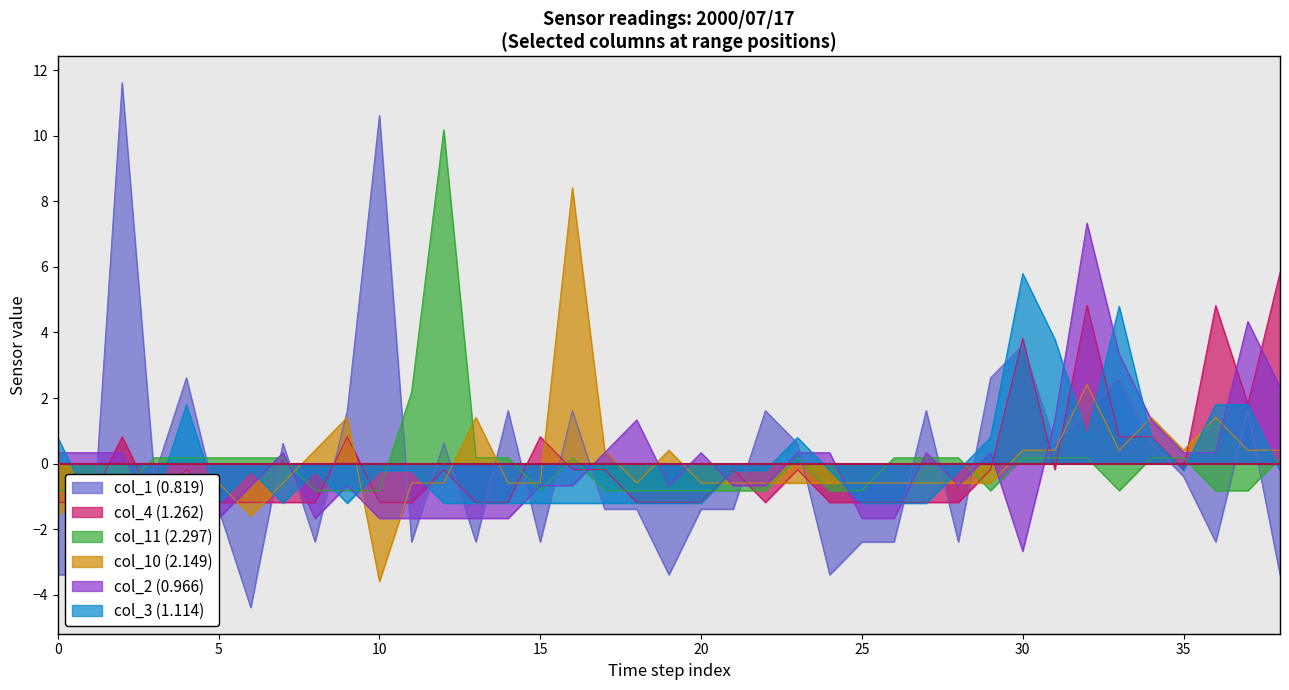

In col_1 (0.819), how many points are lower than both neighbors (excluding endpoints)?

11